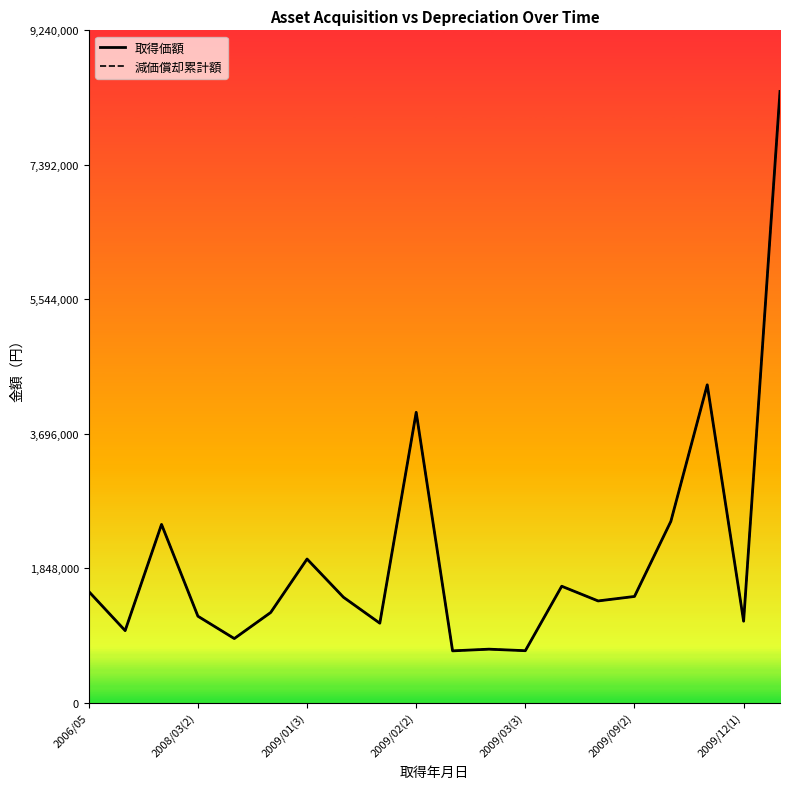

True or false: 取得価額 and 減価償却累計額 cross at least once.

False